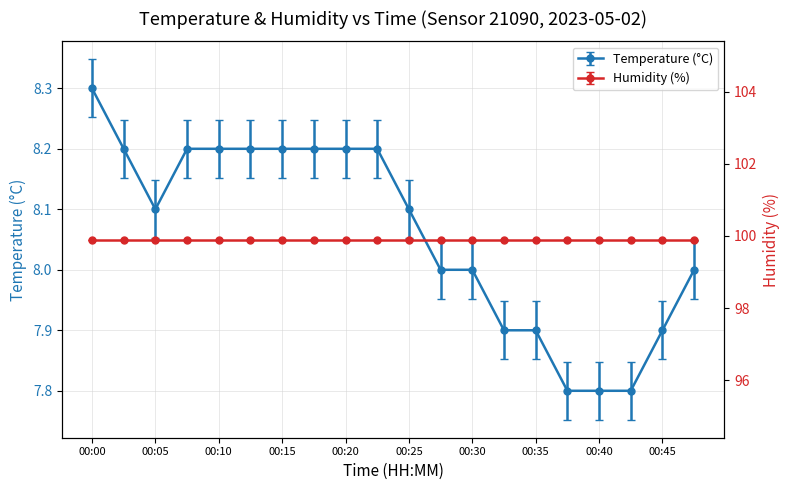

What is the smallest value displayed?

7.8